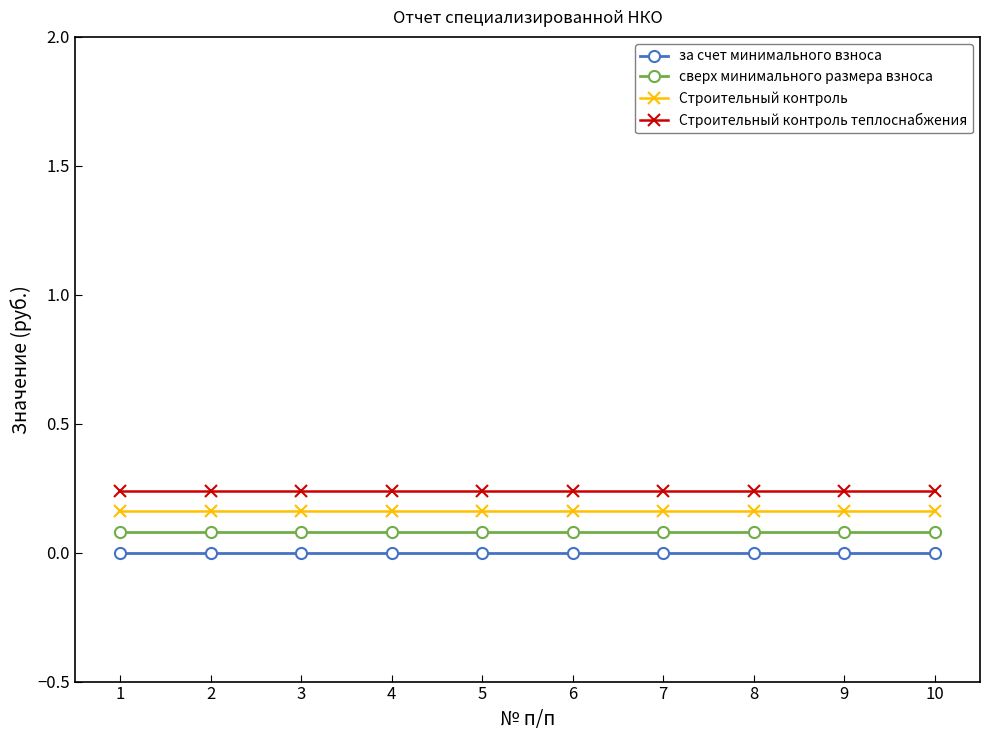

What is the value of the сверх минимального размера взноса point at the 1st from the left?

0.1